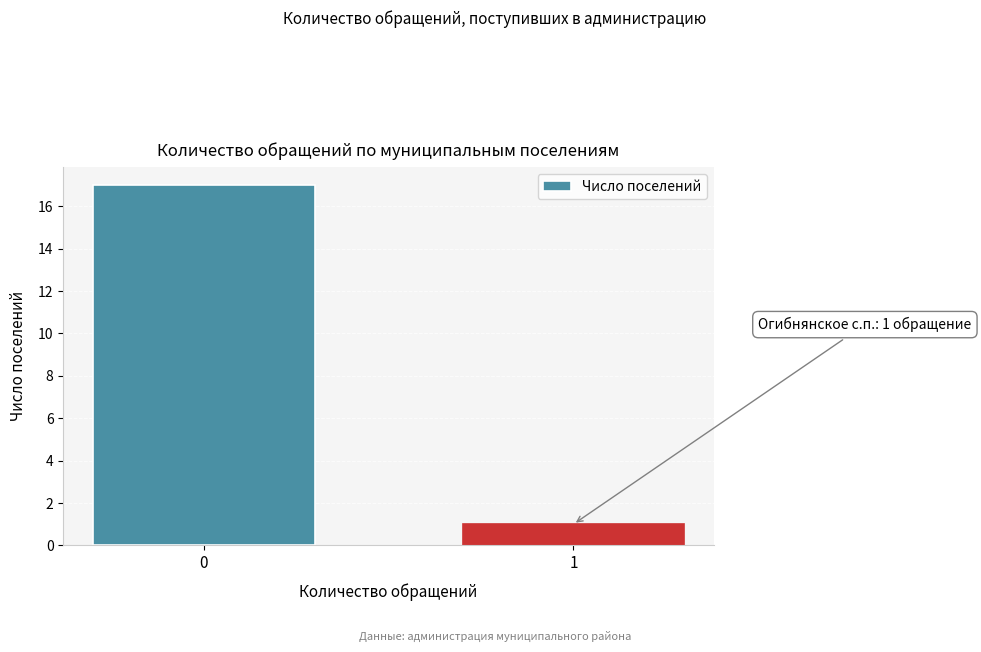

Reading left to right, what are all the values shown in this chart?

17	1